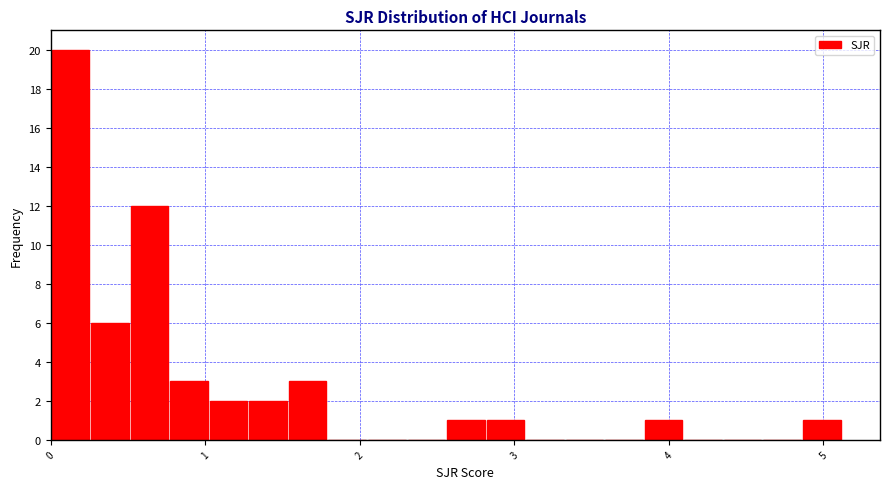

Around what value on the x-axis is the tallest bar? Give the approximate position of its centre, as read against the axis.

0.1